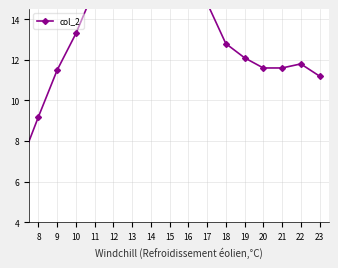

What is the approximate value at 11?

15.5